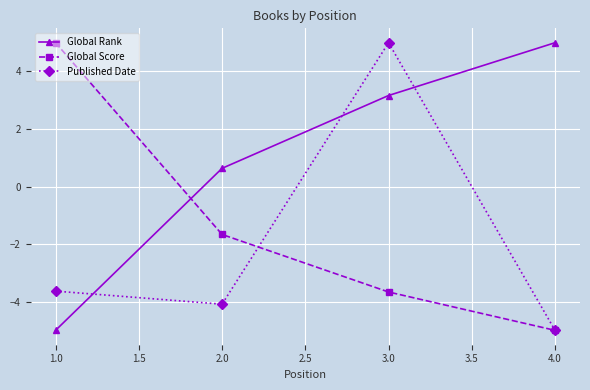

What is the difference between the maximum and minimum values in the Global Score series?

10.0